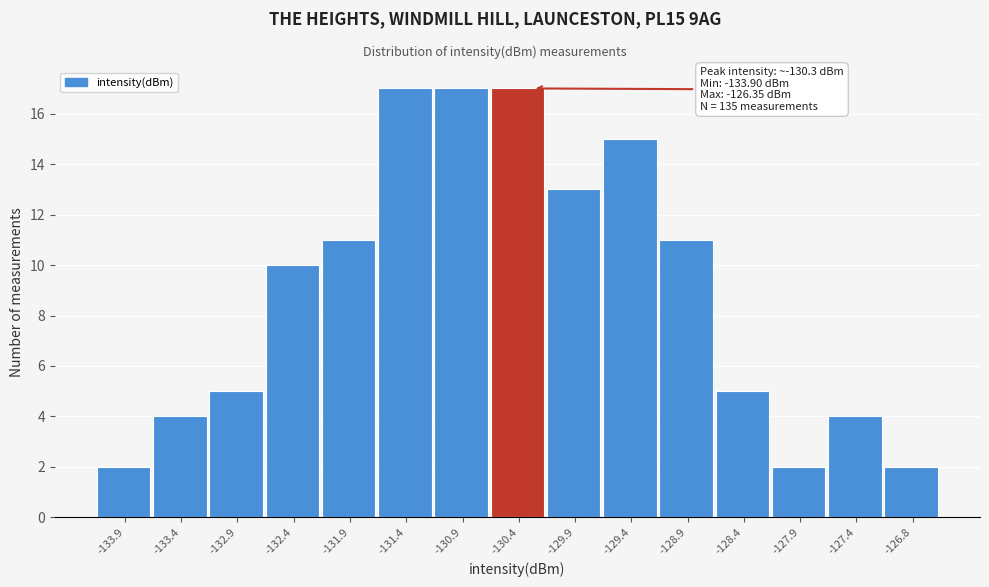

Reading right to left, transcribe all the data shown in this chart.

2	4	2	5	11	15	13	17	17	17	11	10	5	4	2